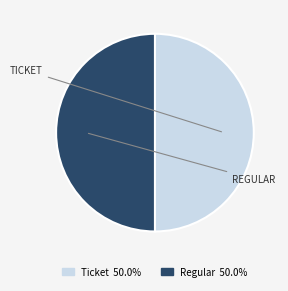

Approximately how many times larger is the value at Regular compared to Ticket?

1.0